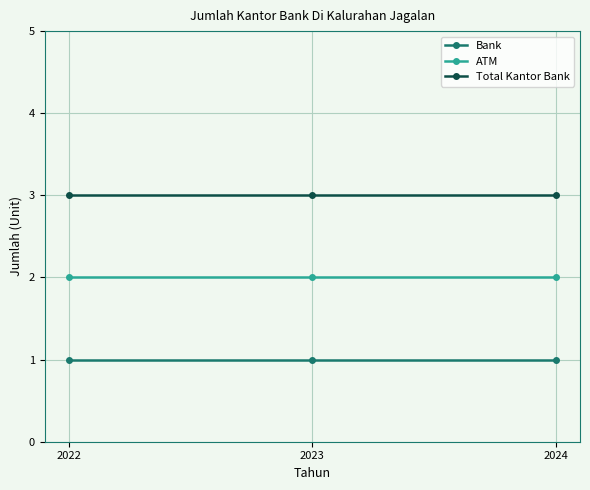

How many lines are shown in the chart?

3